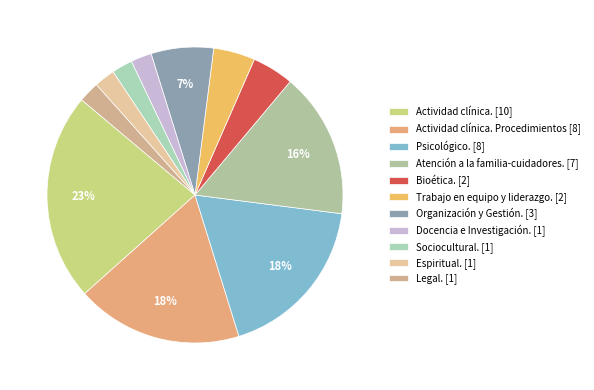

Which slice is the largest?

Actividad clínica. [10]